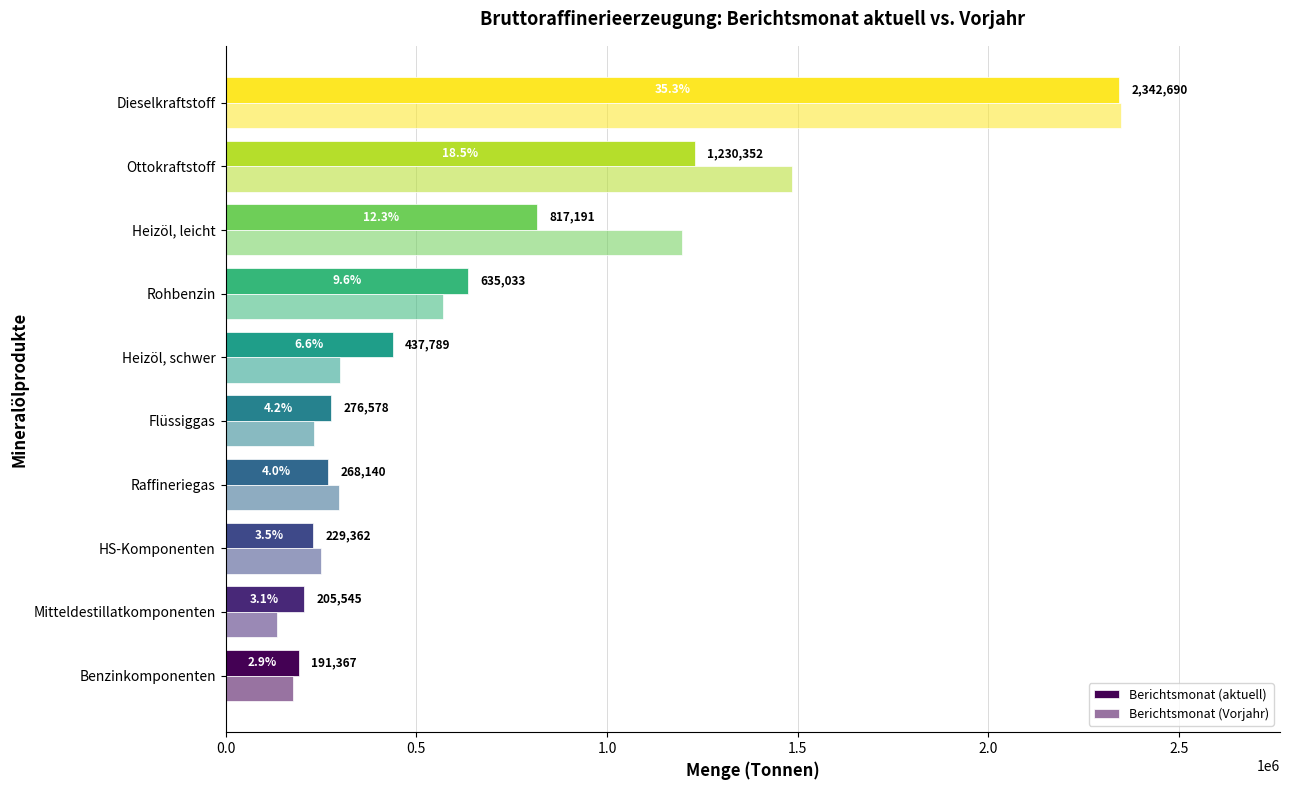

How many series are shown in this chart?

2